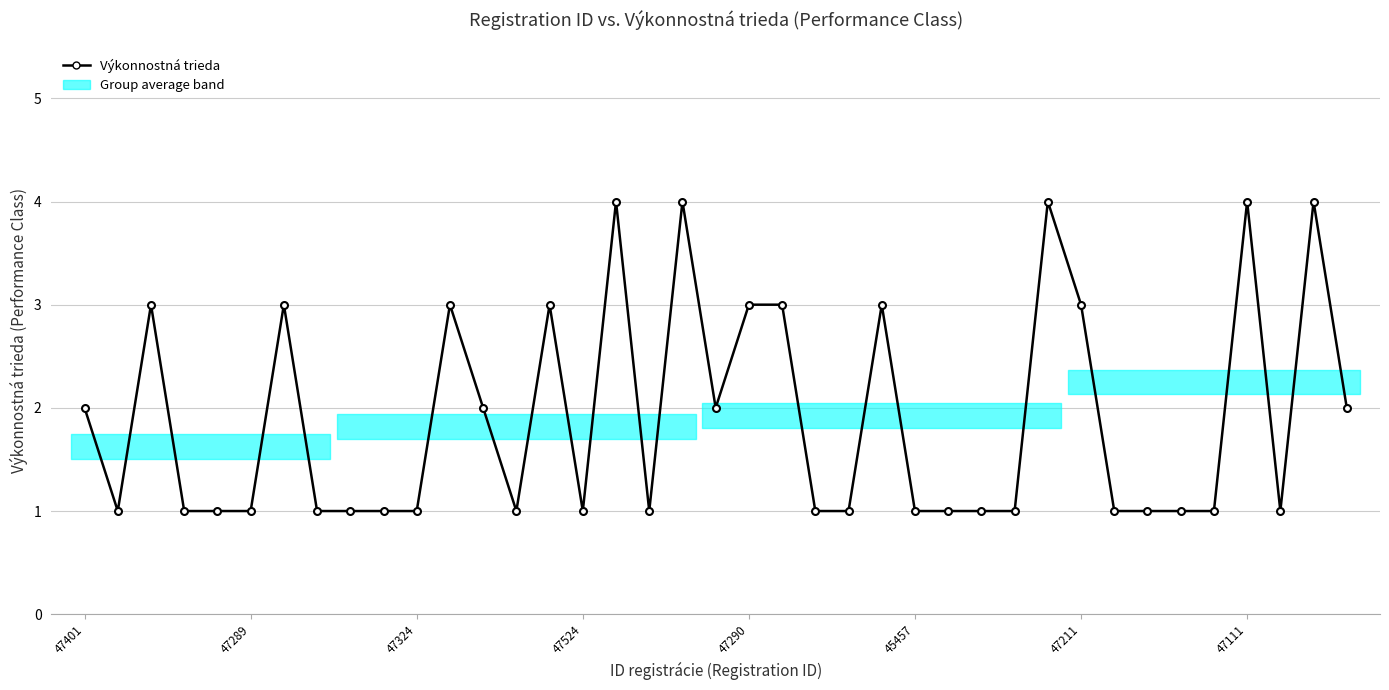

True or false: there are more than 2 points higher than both neighbors.

True